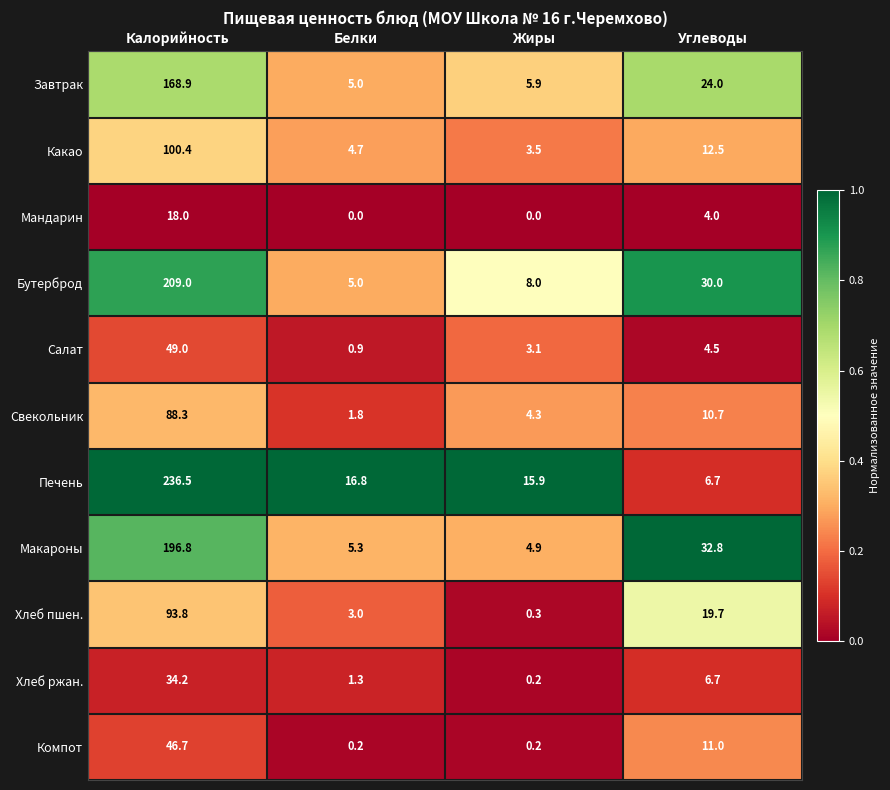

True or false: Завтрак has a value of 2.0 at Белки.

False